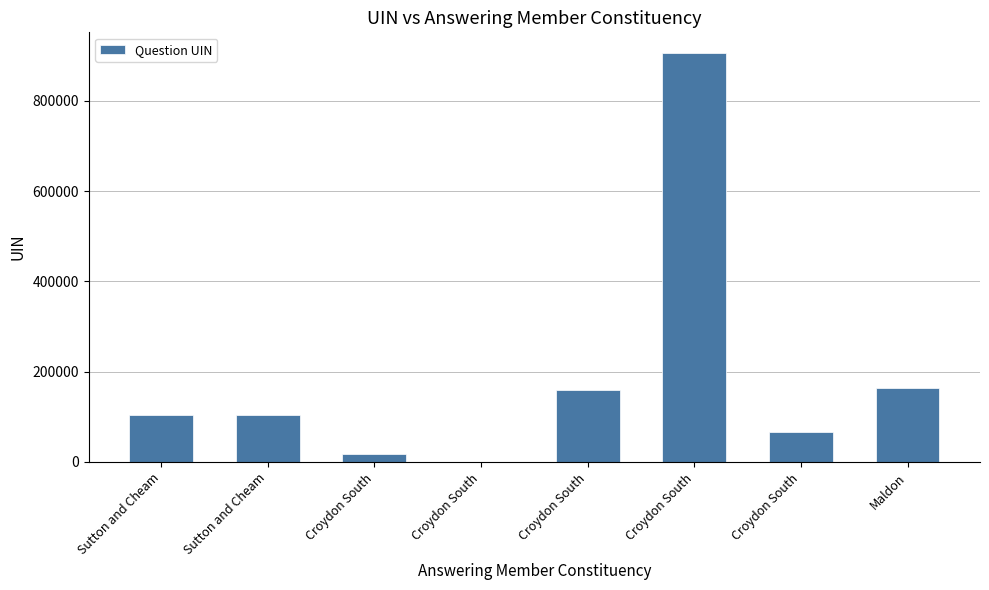

How many categories are shown in the chart?

8